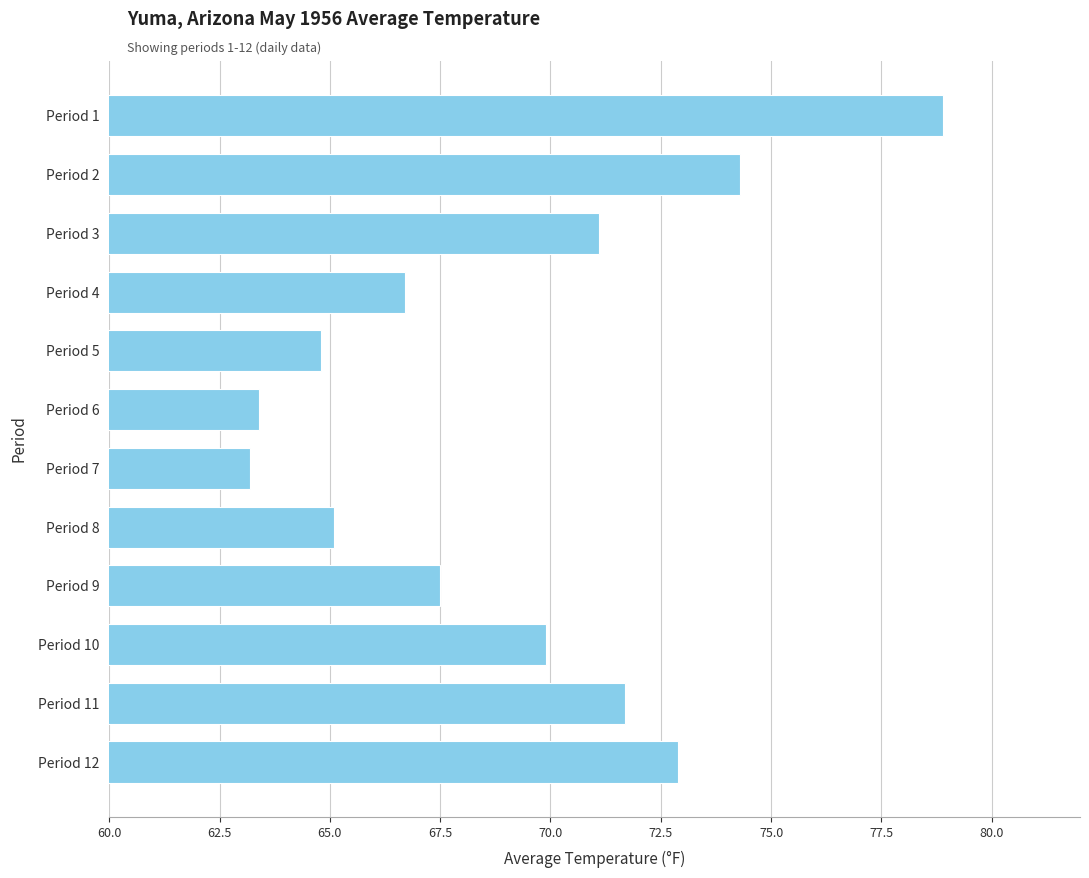

What is the sum of all values?

829.5